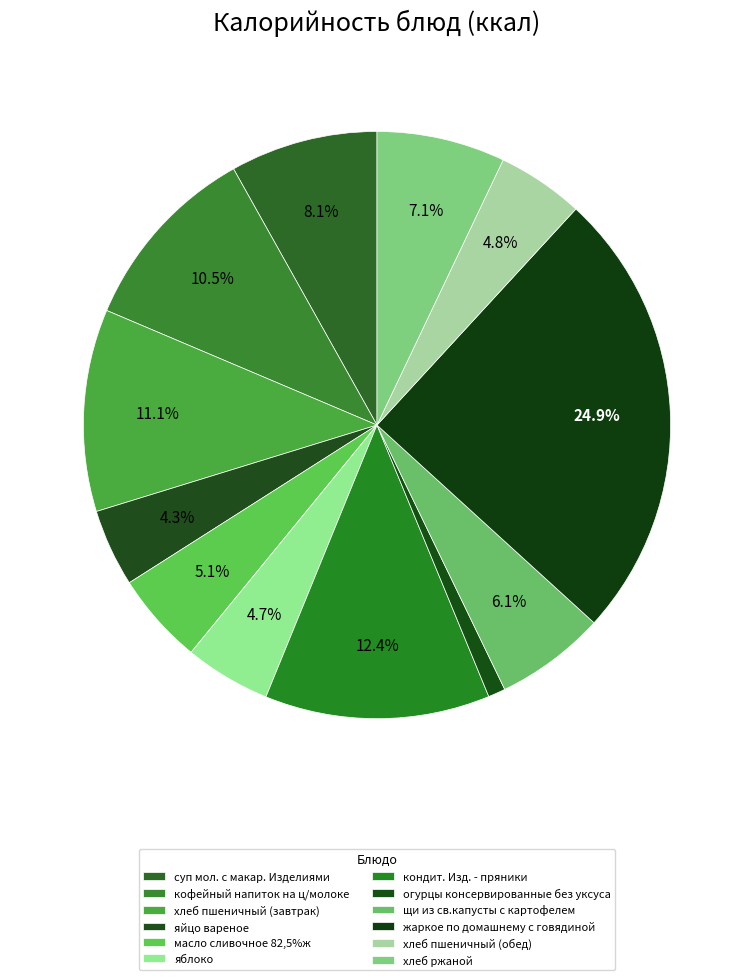

What is the change in value from кондит. Изд. - пряники to щи из св.капусты с картофелем?

-93.2